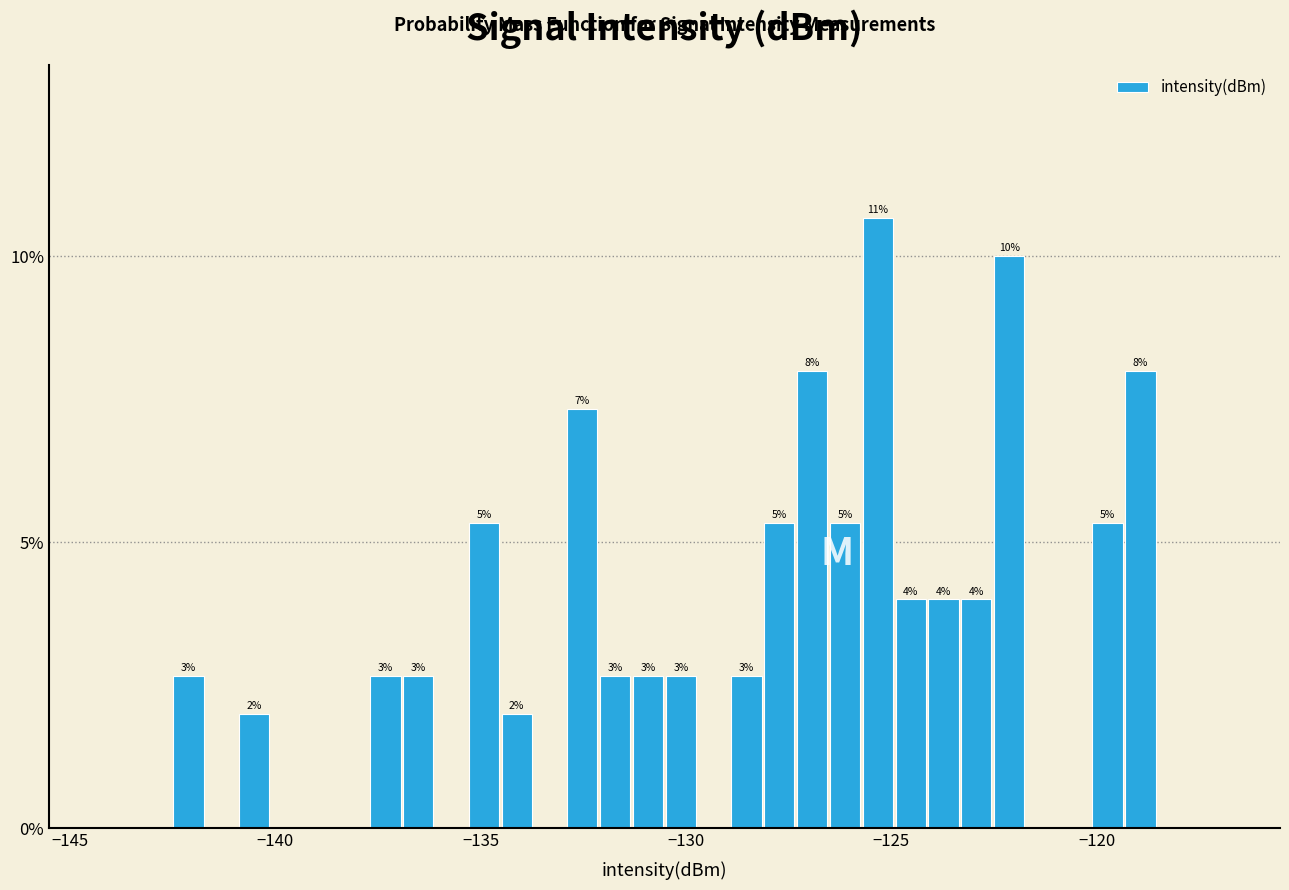

Around what value on the x-axis is the tallest bar? Give the approximate position of its centre, as read against the axis.

-125.5